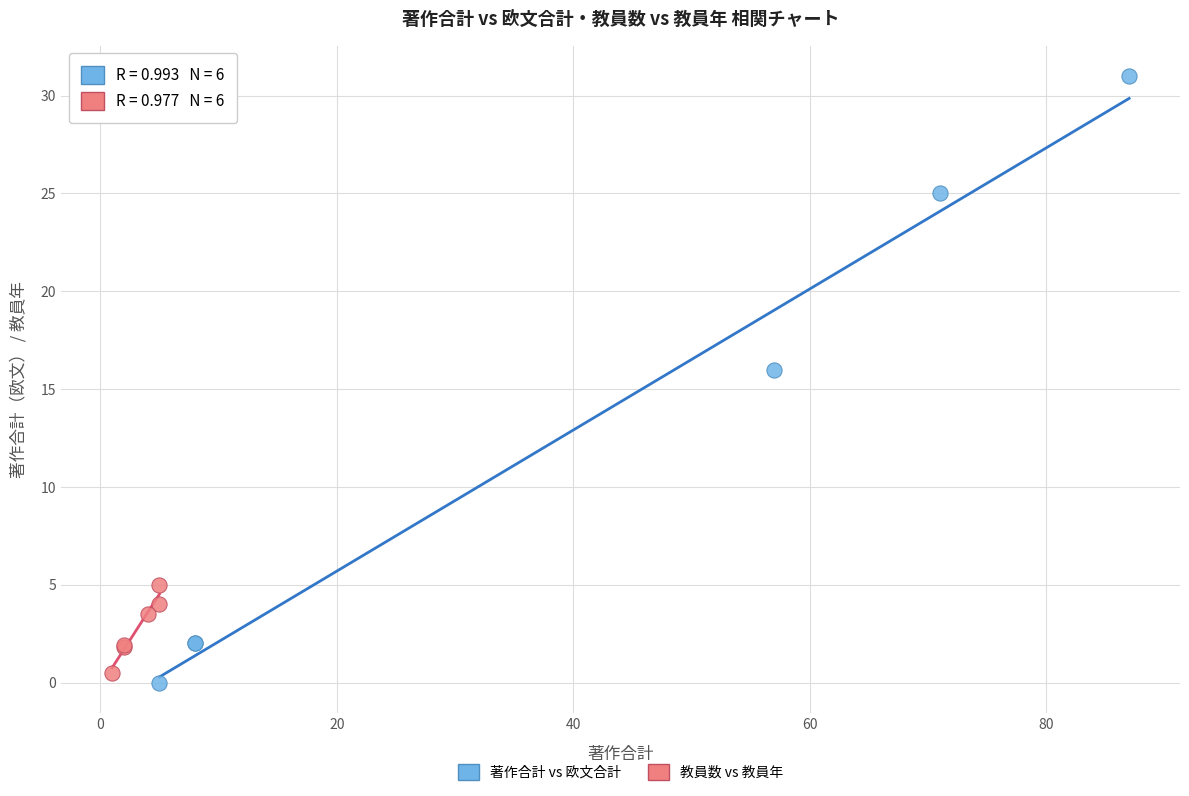

Which series has the widest spread of Y values?

著作合計 vs 欧文合計